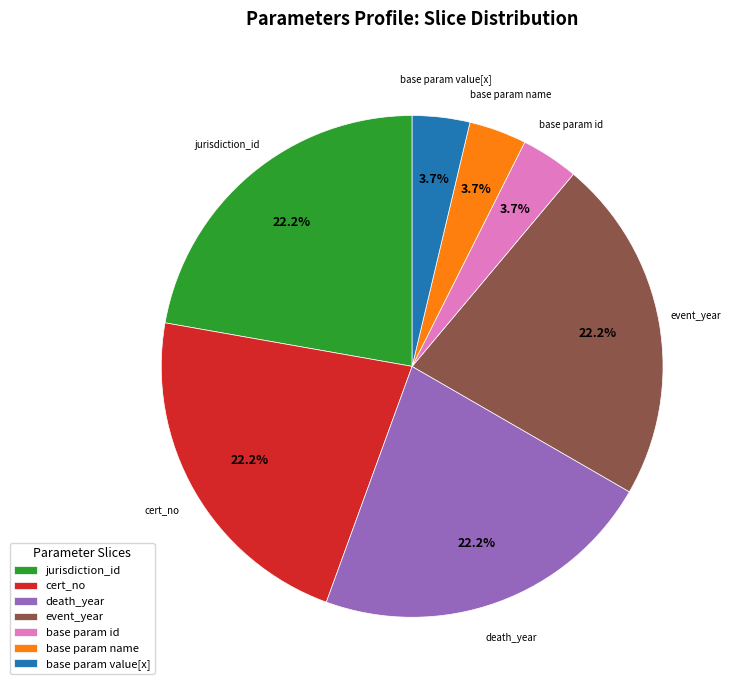

What is the total percentage of cert_no and base param name?

25.9%